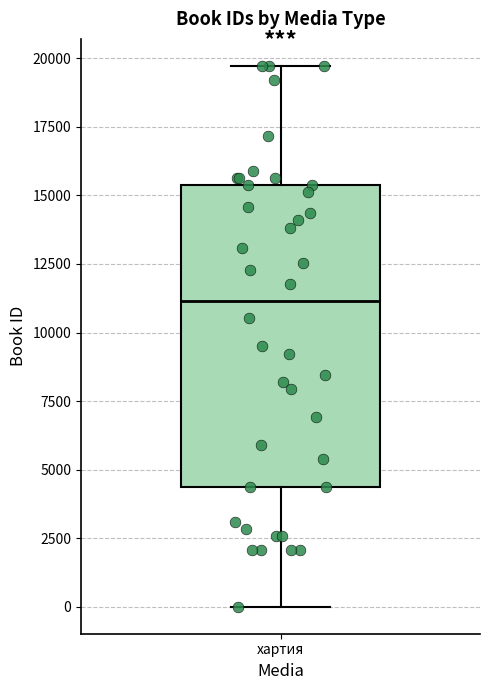

Where does the lower whisker of the box for хартия end on the y-axis? The values are not printed on the chart, so give them approximately, as read against the axis.

0